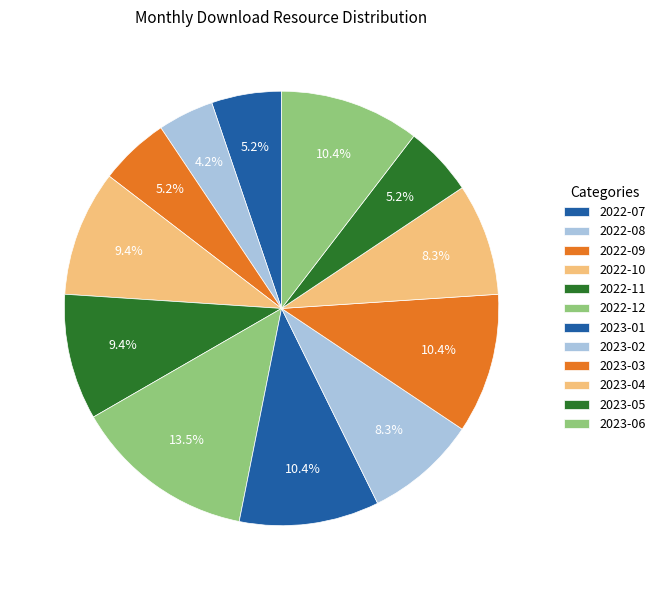

To the nearest percent, what percentage of the pie is 2022-09?

5%